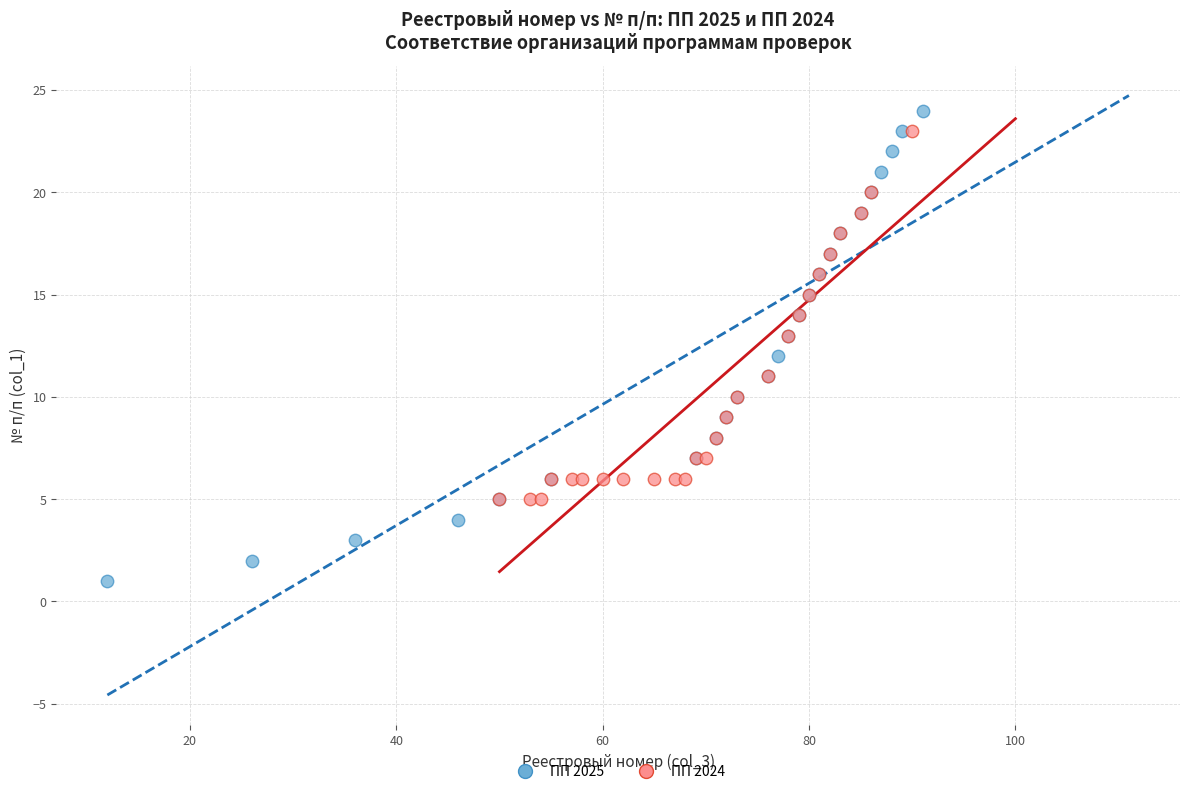

Which series reaches the minimum Y coordinate?

ПП 2025